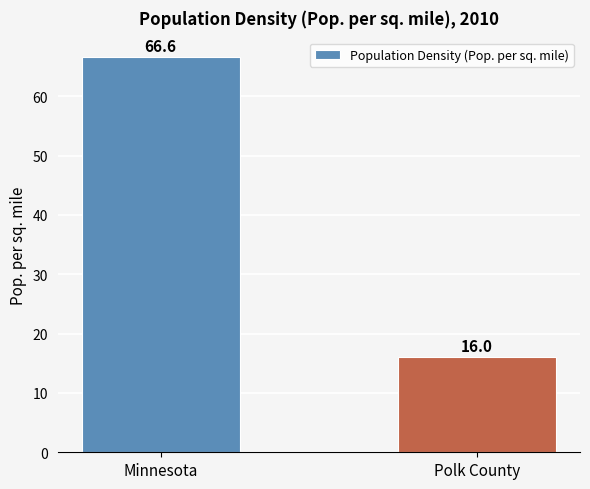

What is the average value?

41.3